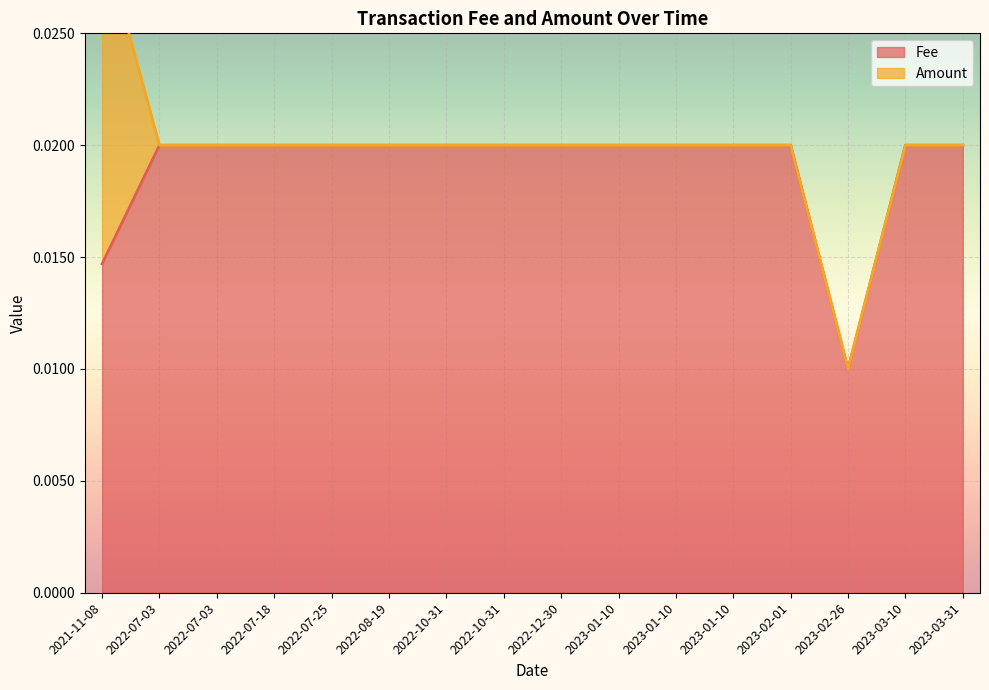

At which label is the value closest to 0?

2023-02-26